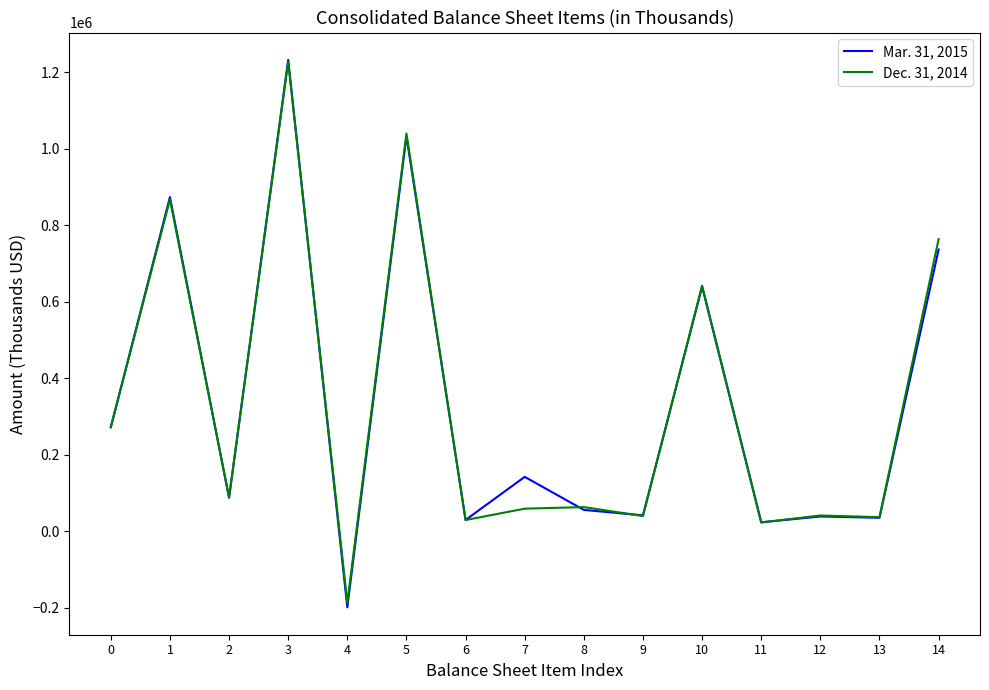

Is it true that Mar. 31, 2015 equals 87181 at 2?

True